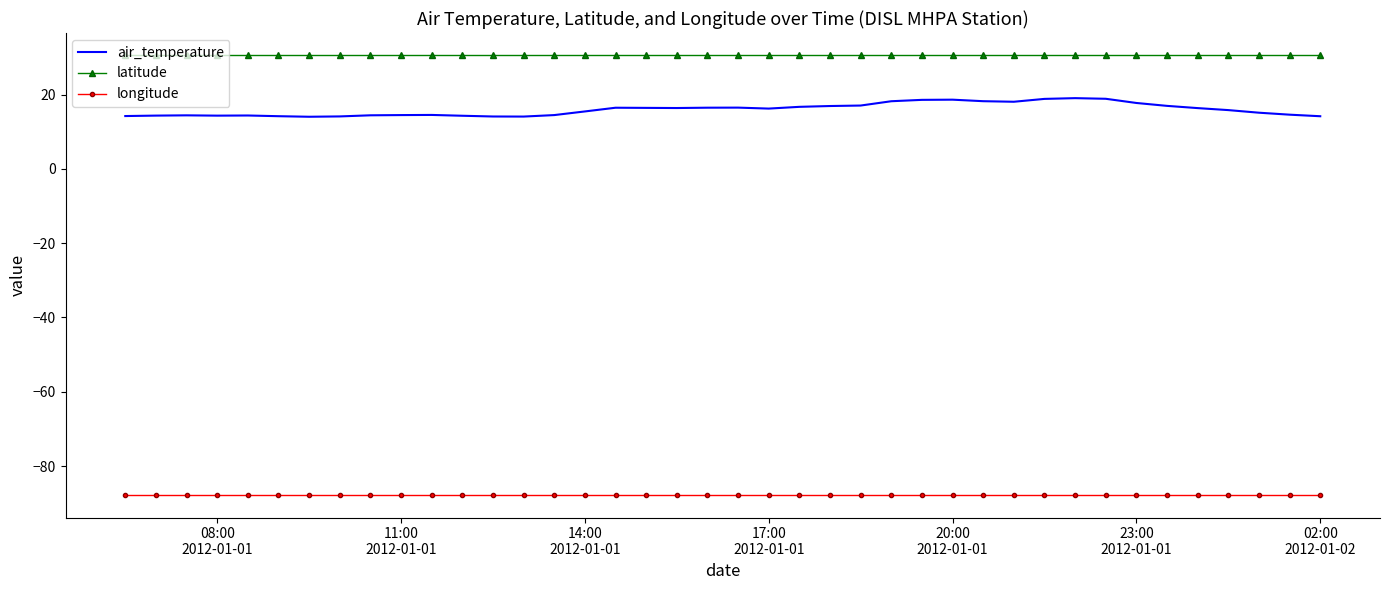

Which series has the largest total across all categories?

latitude